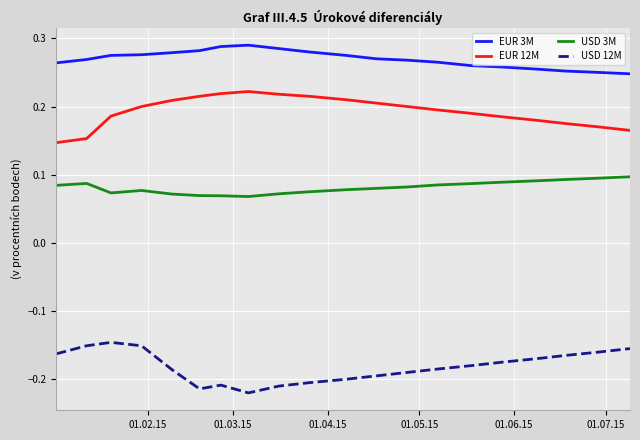

Rank the series by their maximum value, from highest to lowest.

EUR 3M, EUR 12M, USD 3M, USD 12M